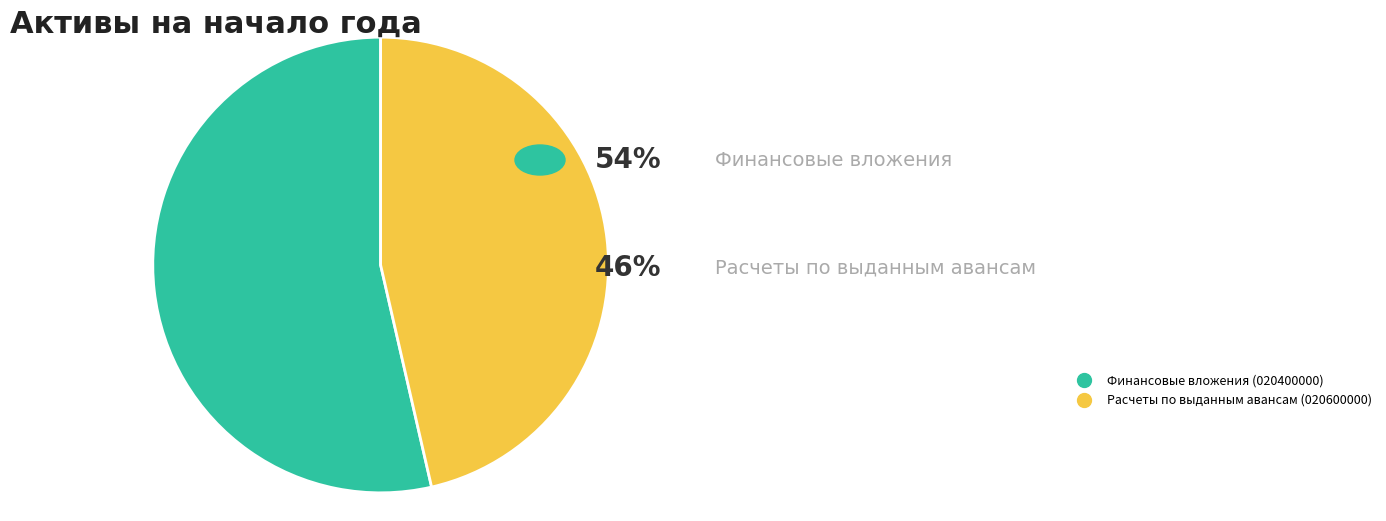

To the nearest percent, what is the average slice percentage?

50%